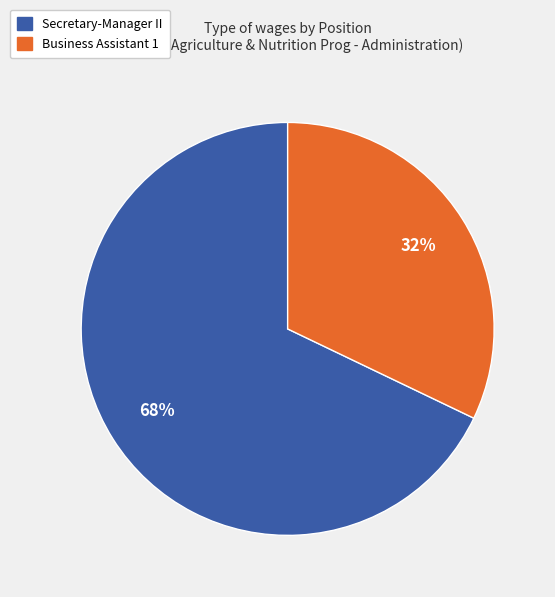

What is the majority slice?

Secretary-Manager II